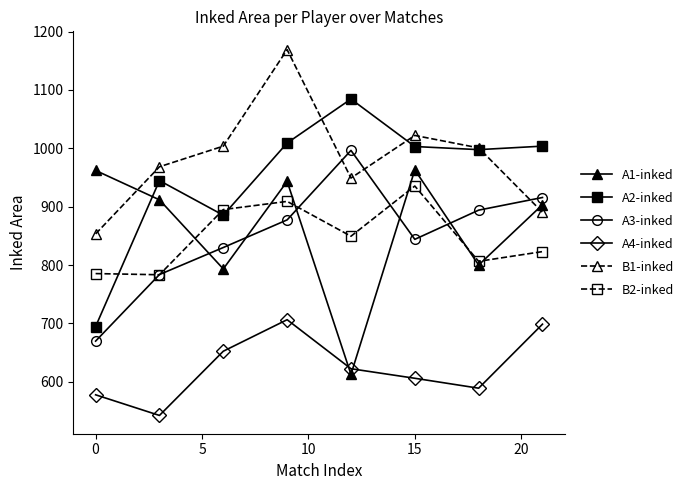

How many data points in A1-inked are above 911?

4